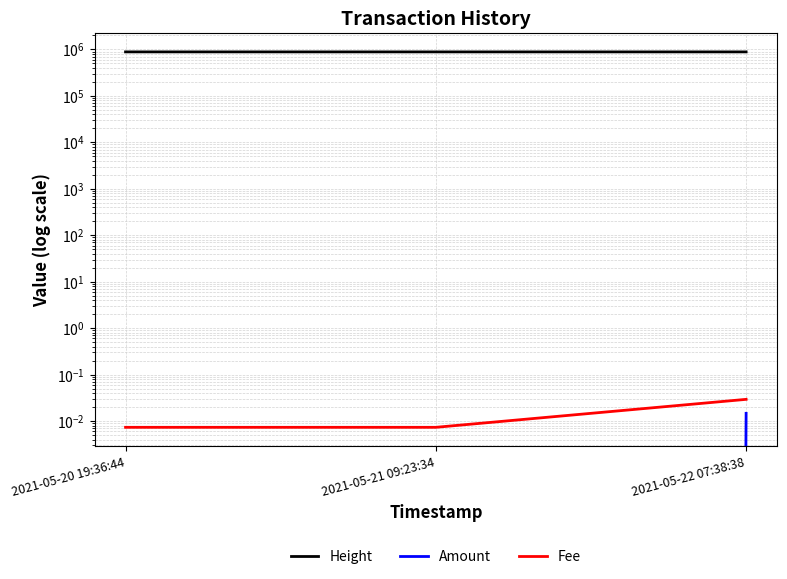

What is the difference between the Height values at 2021-05-20 19:36:44 and 2021-05-21 09:23:34?

332.0